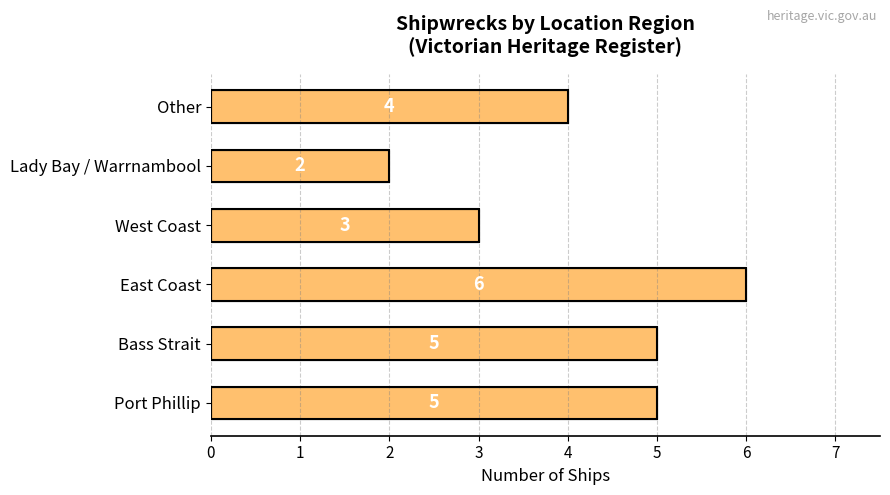

What is the sum of all values?

25